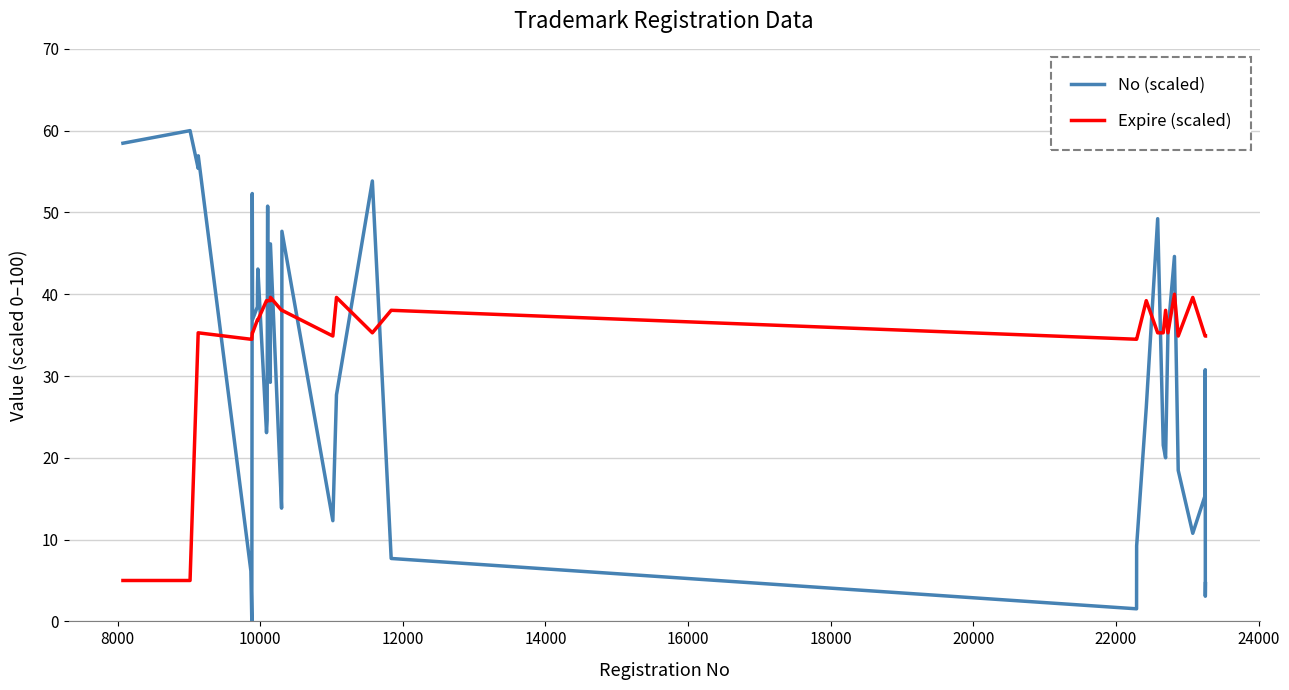

What is the maximum value shown in the chart?

60.0